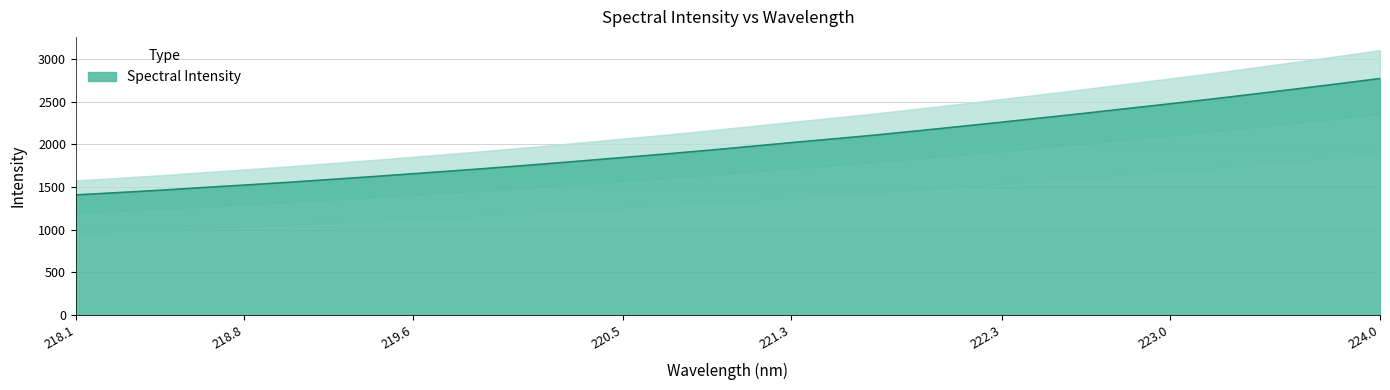

What is the maximum value for Spectral Intensity?

2770.3